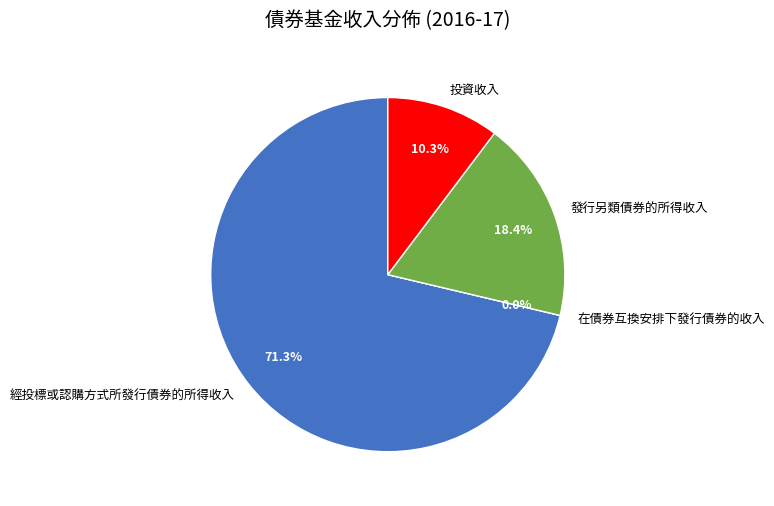

How much of the chart is everything except 投資收入?

89.7%